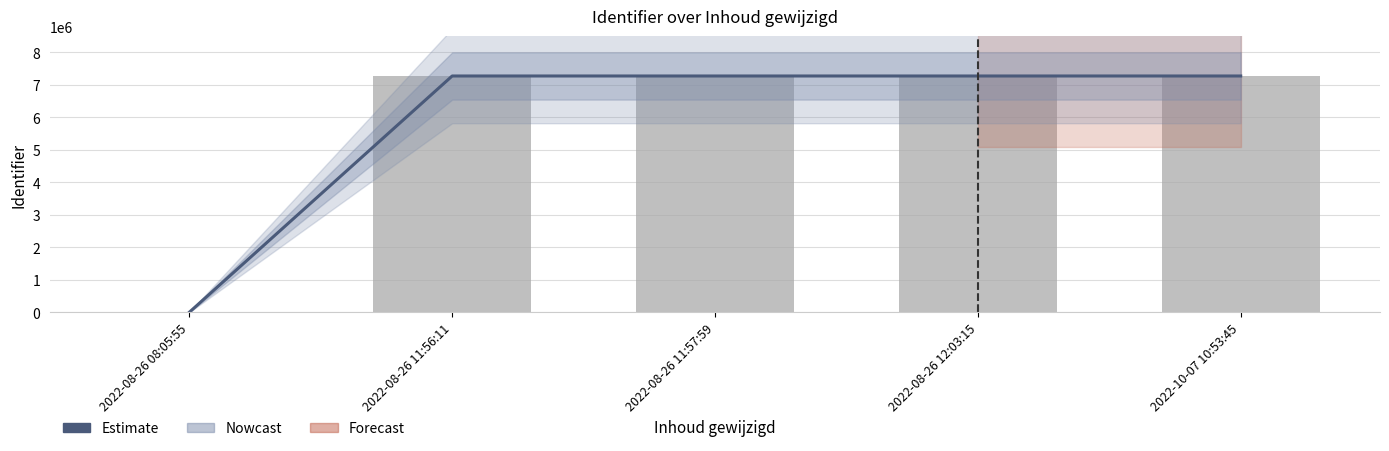

At how many categories does at least one series exceed 6622393?

4